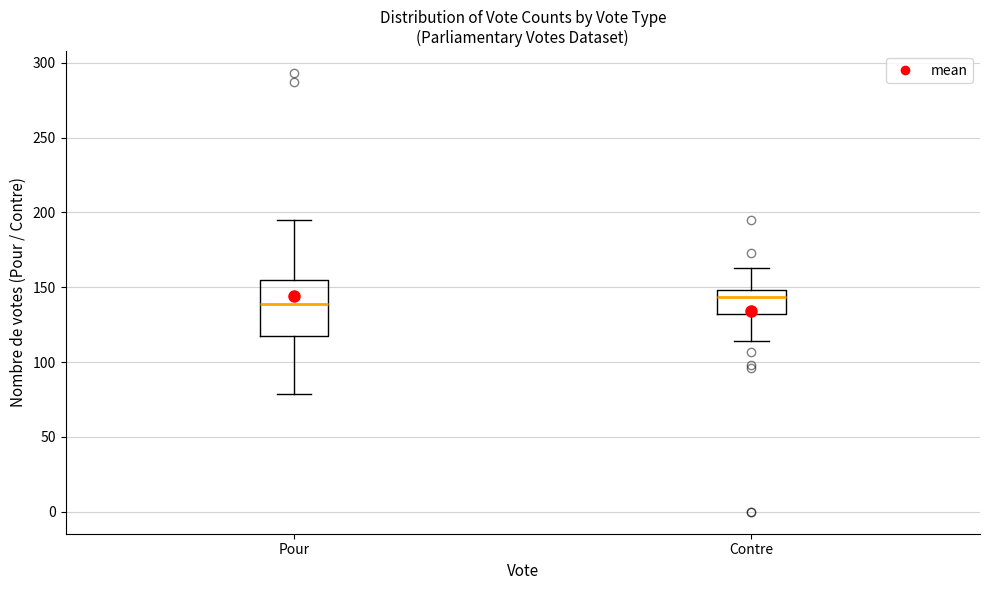

Reading left to right, read every box against the y-axis: the position of its median line, the range the box covers, and the ends of its whiskers. The values are not printed on the chart, so give them approximately, as read against the axis.

Pour: median 140, box 115 to 155, whiskers 80 to 195
Contre: median 145, box 130 to 150, whiskers 115 to 165